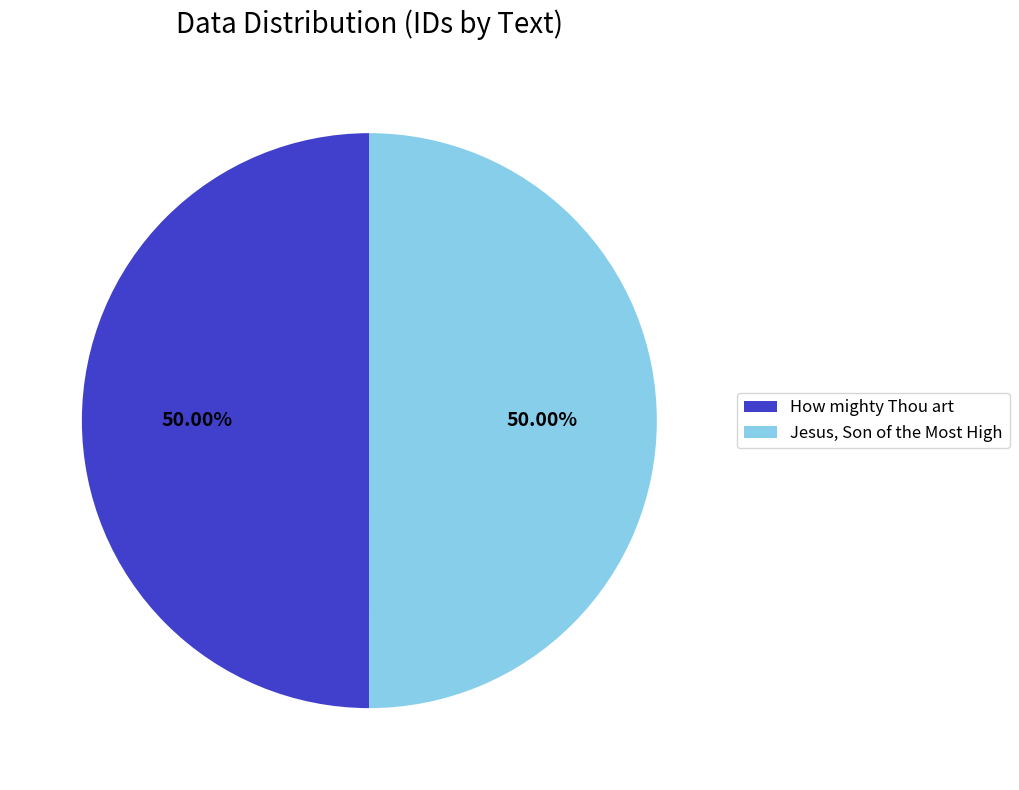

How many segments does this pie chart have?

2